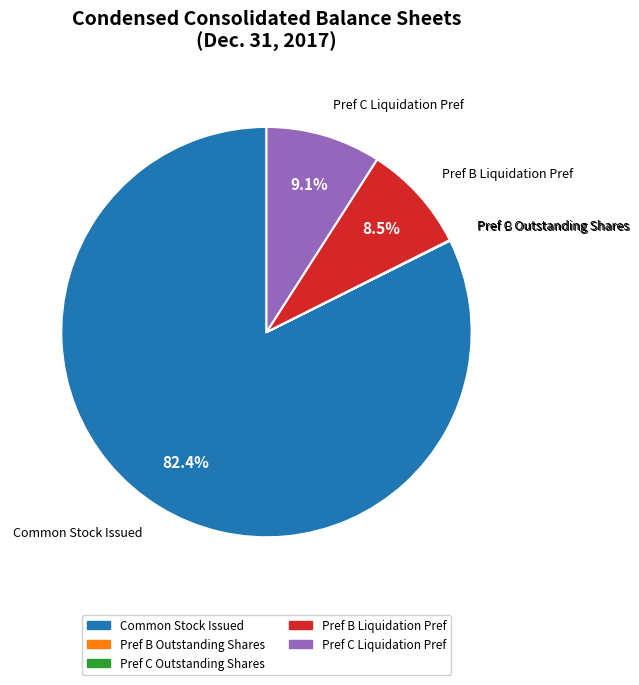

Does any single category account for the majority?

Yes